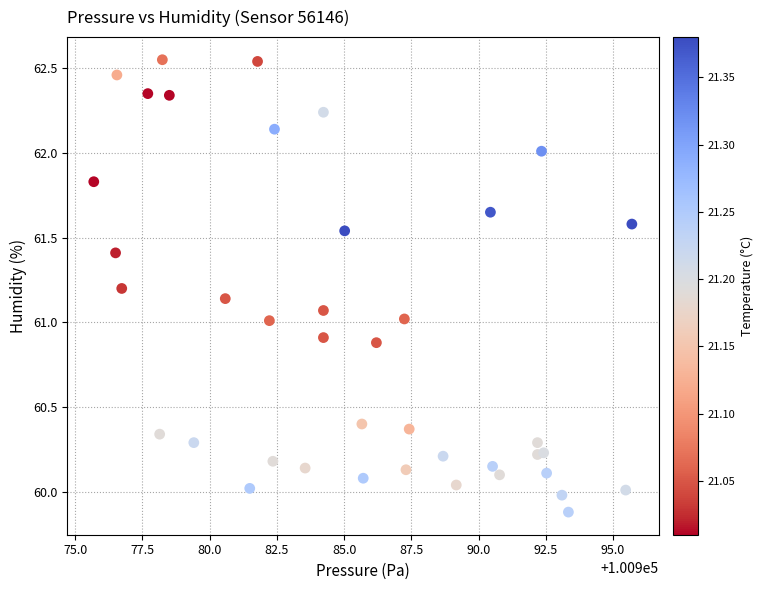

What is the range of Y values (max minus min)?

2.7